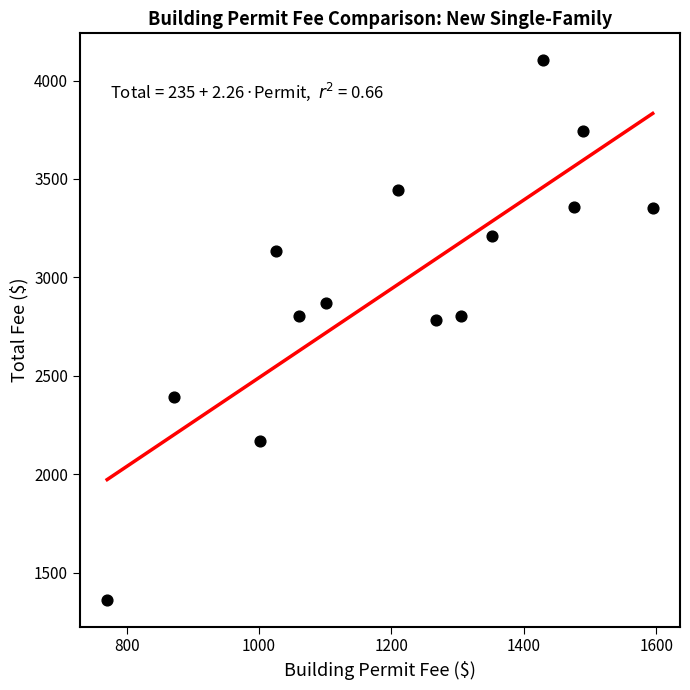

What is the range of X values (max minus min)?

824.2